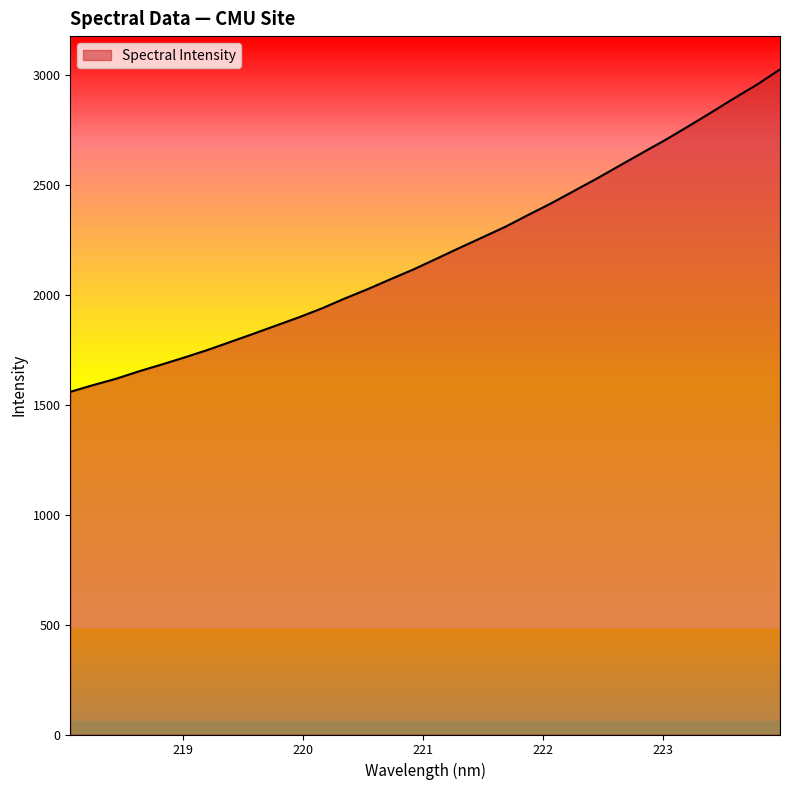

What is the difference between the maximum and minimum values?

1467.2